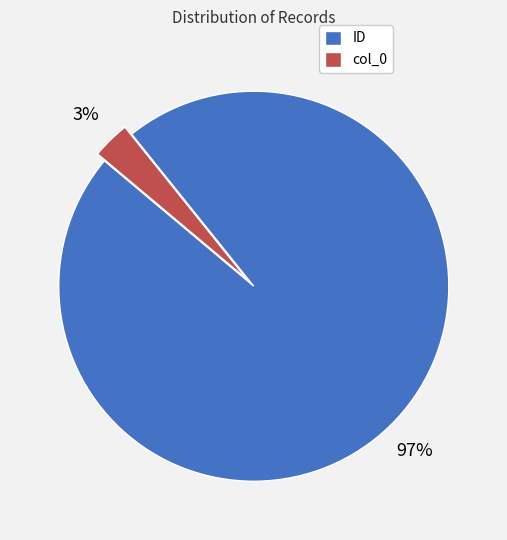

How many slices are in this pie chart?

2